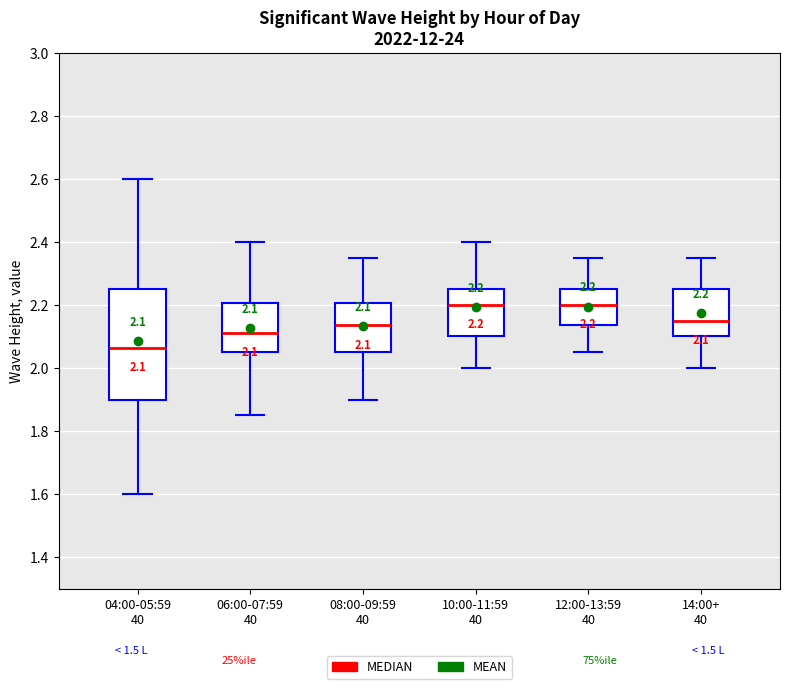

Comparing the boxes themselves (not the whiskers), which one is the tallest?

04:00-05:59 40